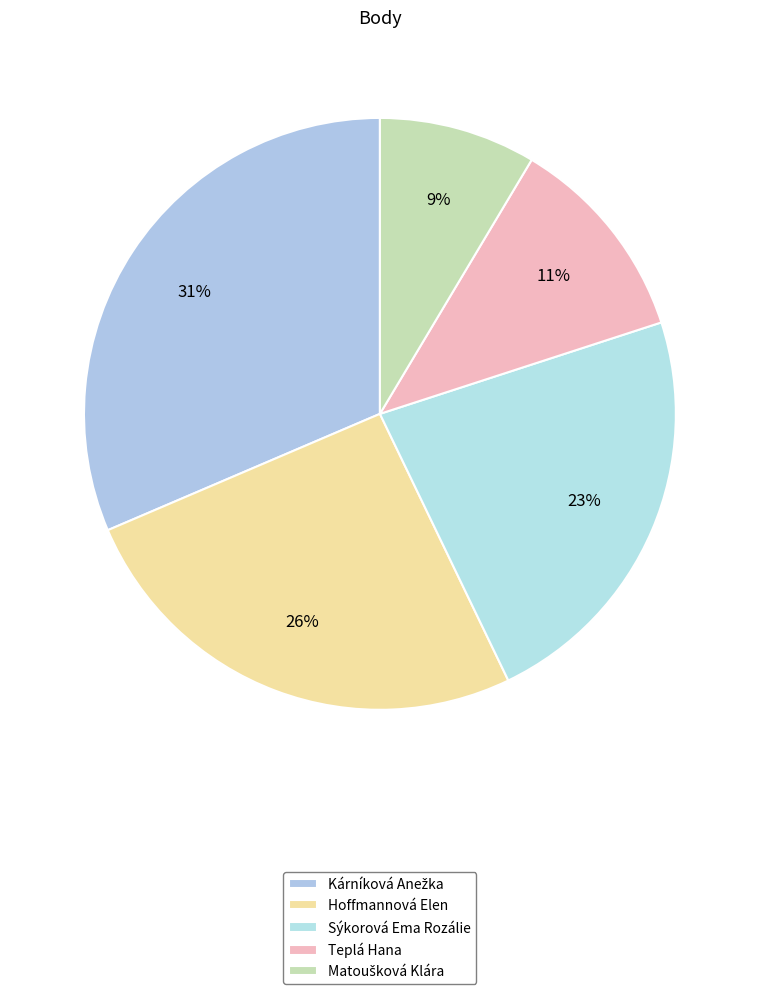

True or false: Teplá Hana accounts for 11% of the total.

True